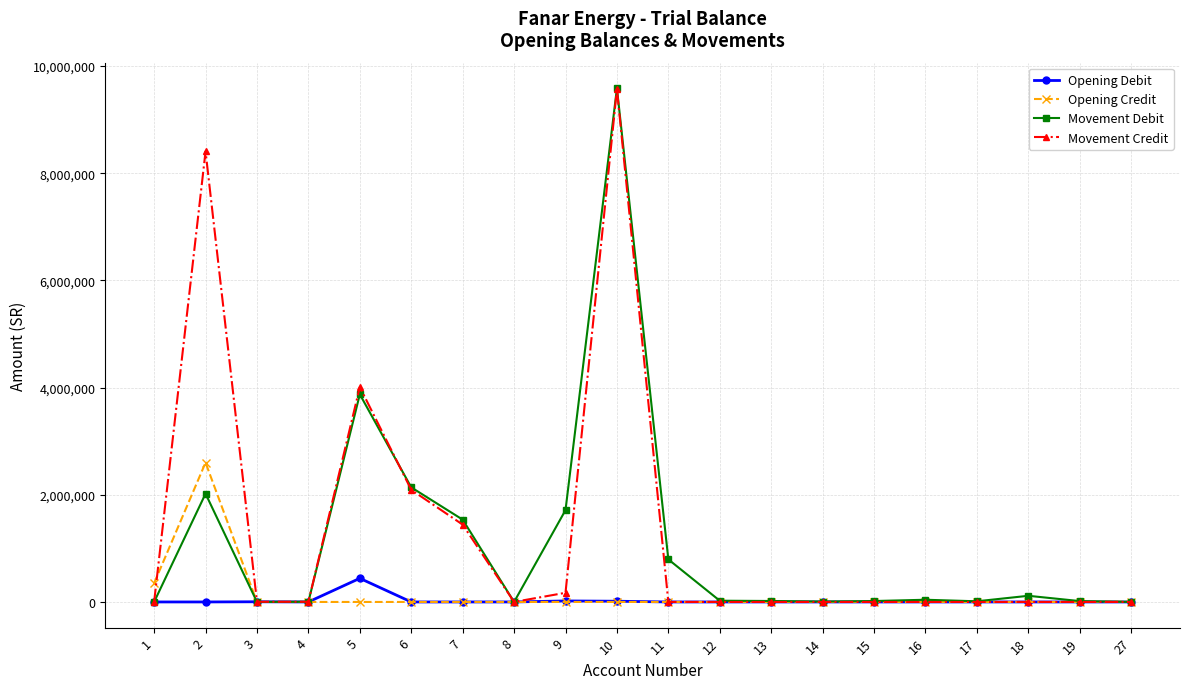

Which series has the widest spread of values?

Movement Debit